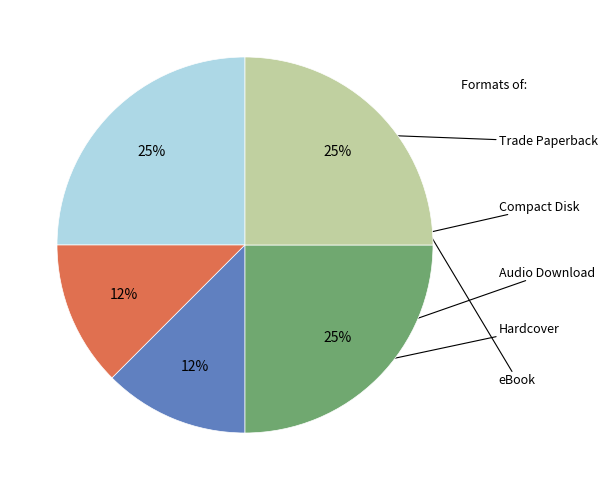

Count the number of slices in the pie.

5